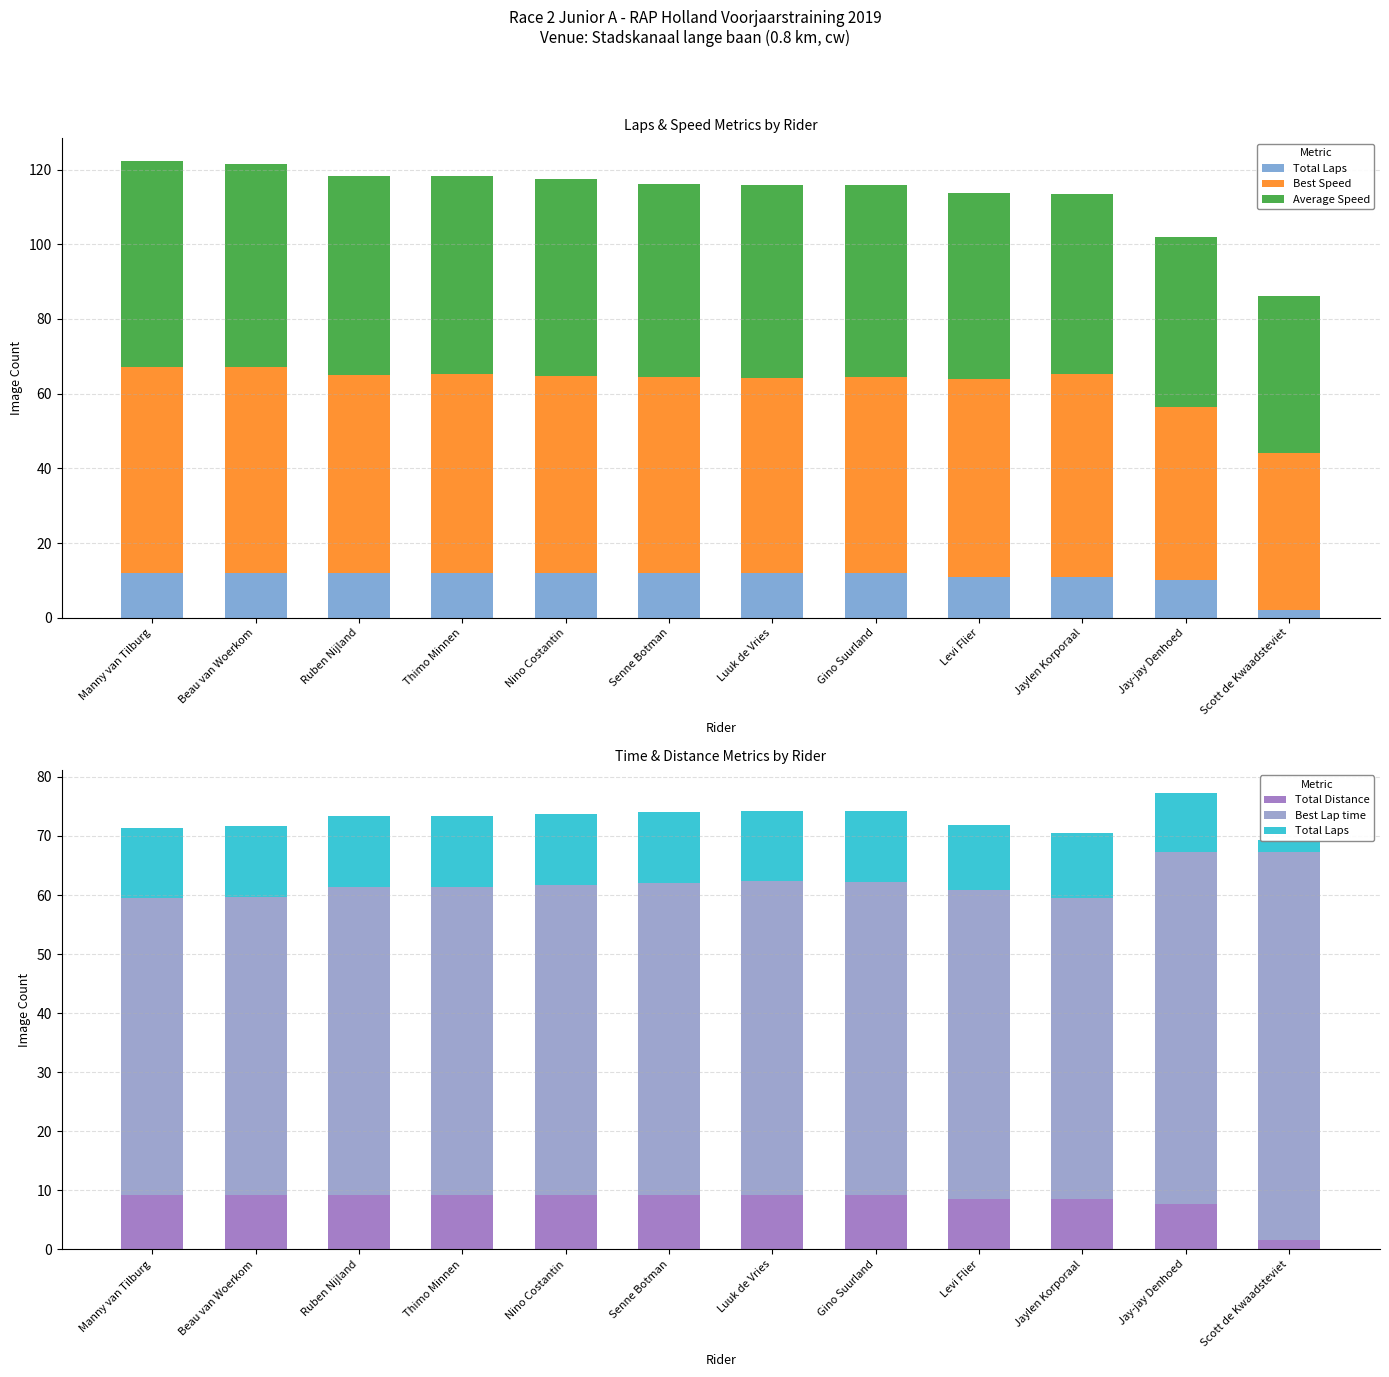

How many data points does each series have?

12